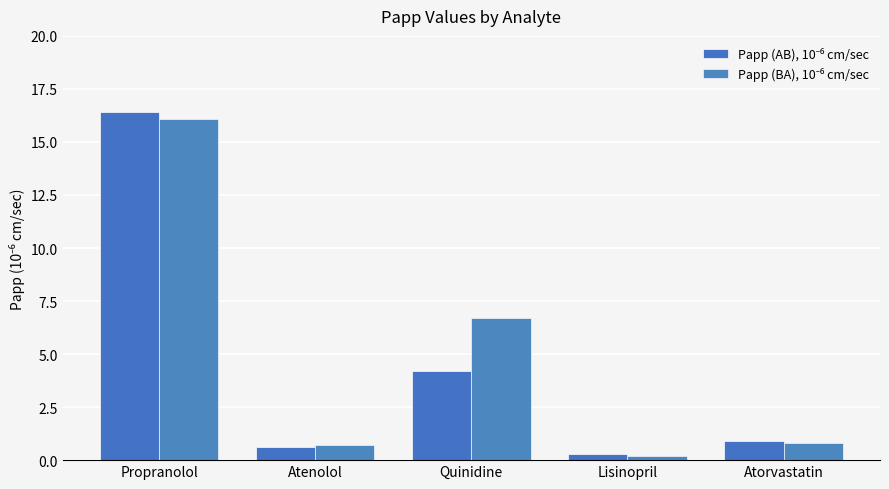

Does the chart contain stacked bars?

No